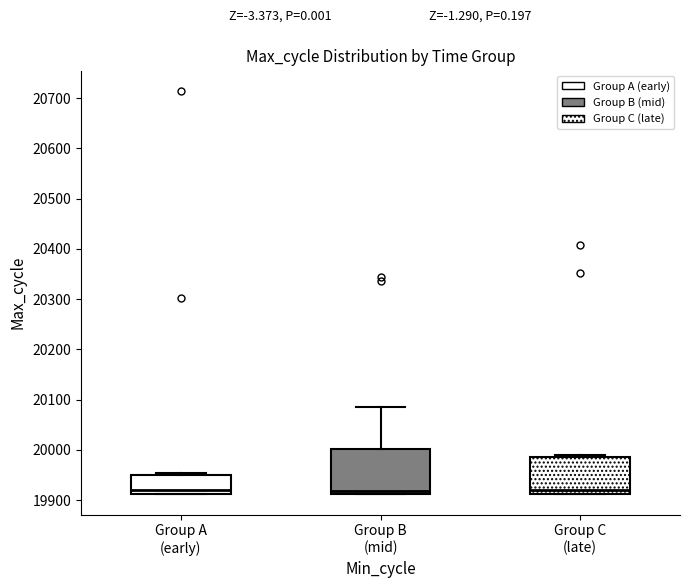

Where is the upper edge of the box for Group A (early) on the y-axis? The values are not printed on the chart, so give them approximately, as read against the axis.

19950